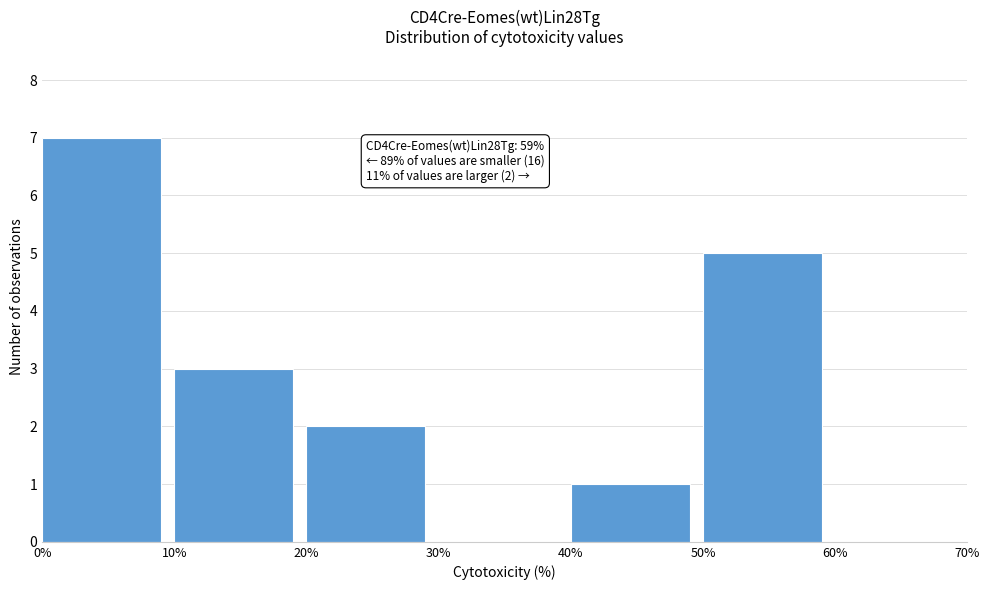

Over which range of the x-axis is the bar tallest?

0% to 10%